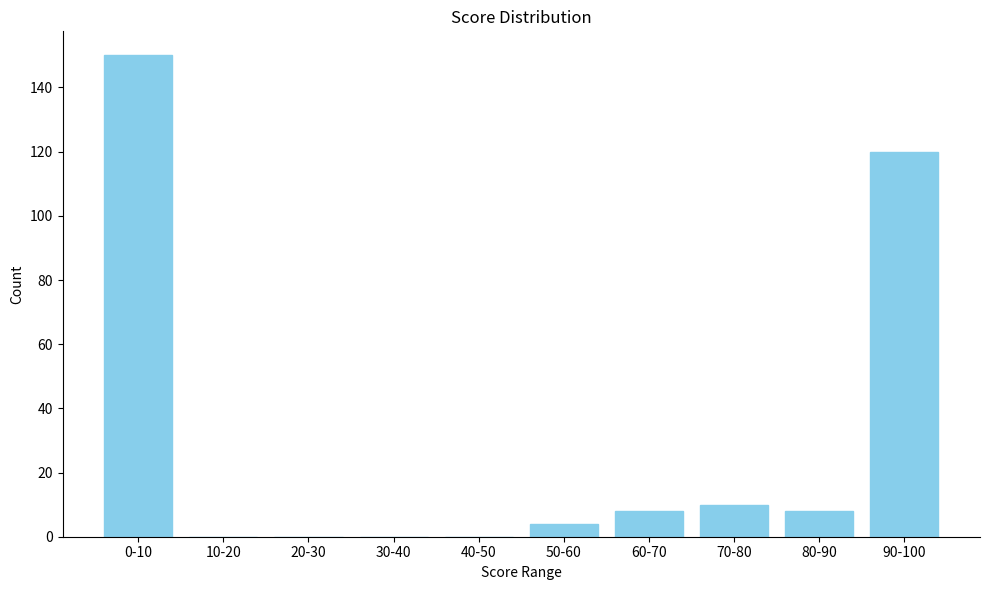

Reading left to right, what are all the values shown in this chart?

0-10=150	10-20=0	20-30=0	30-40=0	40-50=0	50-60=4	60-70=8	70-80=10	80-90=8	90-100=120